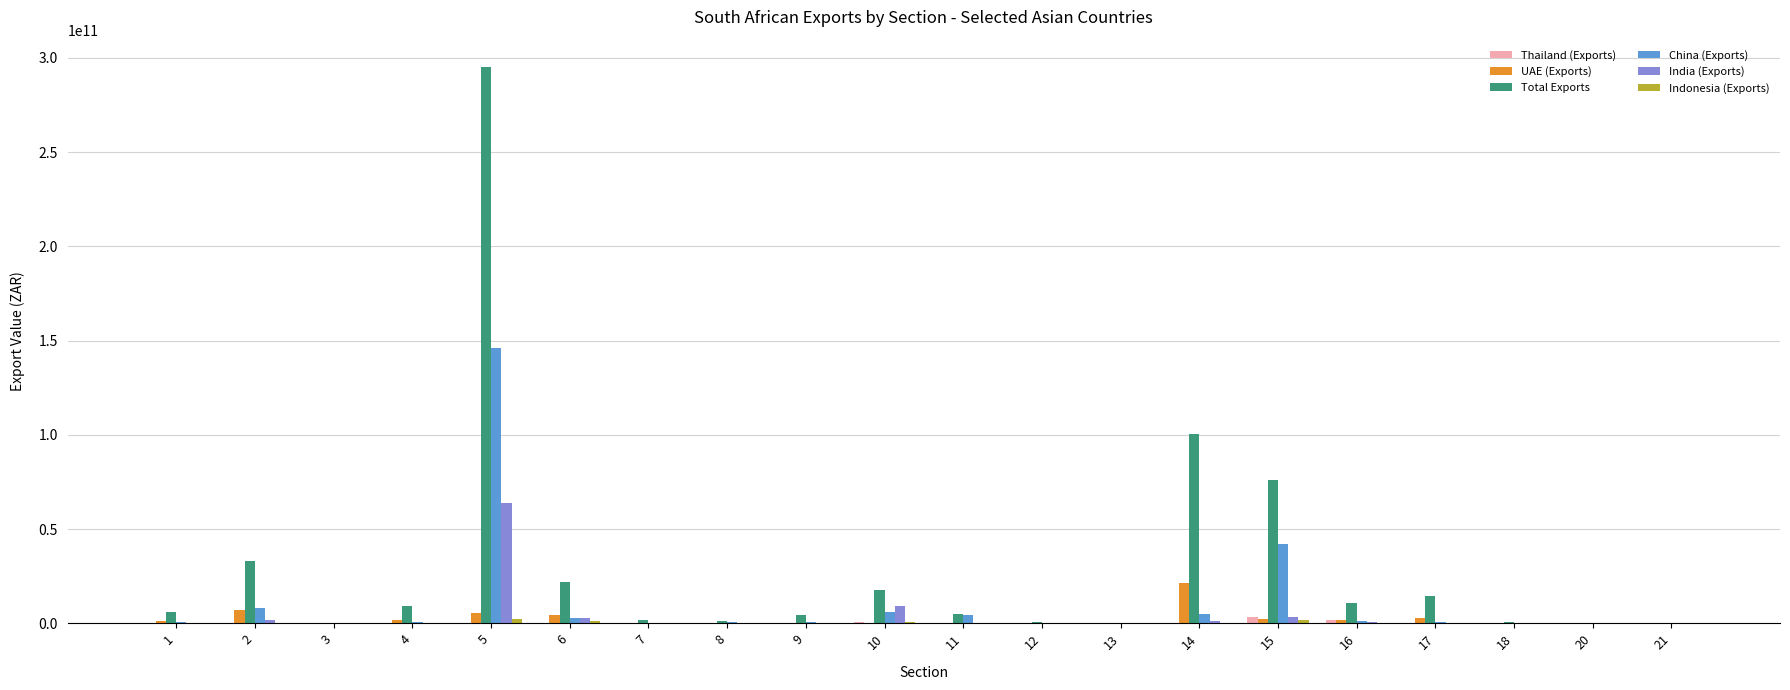

Which series has the largest total across all categories?

Total Exports